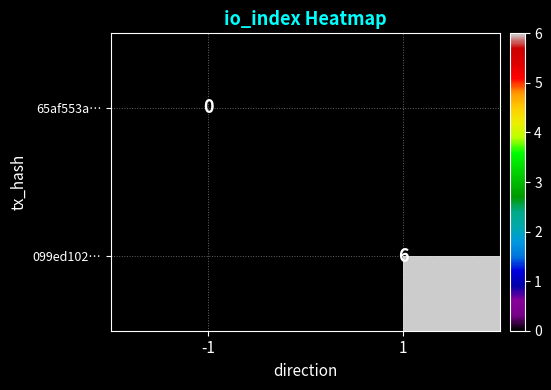

Which has a higher value, -1 or 1?

1